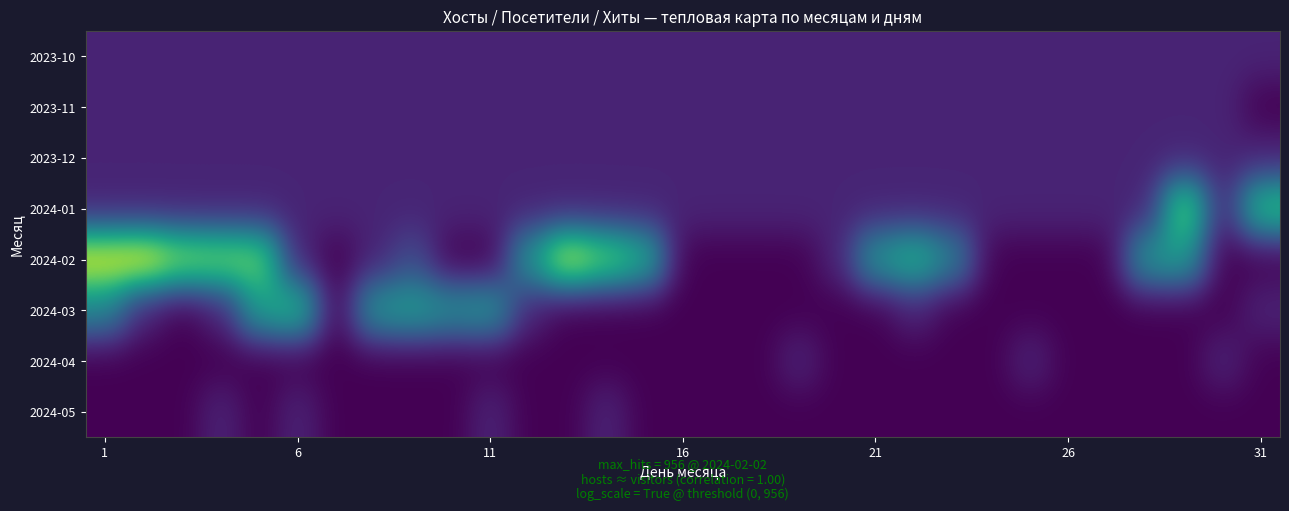

Reading left to right, what are all the values shown in this chart?

2023-10: 0.7	0.7	0.7	0.7	0.7	0.7	0.7	0.7	0.7	0.7	0.7	0.7	0.7	0.7	0.7	0.7	0.7	0.7	0.7	0.7	0.7	0.7	0.7	0.7	0.7	0.7	0.7	0.7	0.7	0.7	0.7
2023-11: 0.7	0.7	0.7	0.7	0.7	0.7	0.7	0.7	0.7	0.7	0.7	0.7	0.7	0.7	0.7	0.7	0.7	0.7	0.7	0.7	0.7	0.7	0.7	0.7	0.7	0.7	0.7	0.7	0.7	0.7	0.0
2023-12: 0.7	0.7	0.7	0.7	0.7	0.7	0.7	0.7	0.7	0.7	0.7	0.7	0.7	0.7	0.7	0.7	0.7	0.7	0.7	0.7	0.7	0.7	0.7	0.7	0.7	0.7	0.7	0.7	0.7	0.7	0.7
2024-01: 0.7	0.7	0.7	0.7	0.7	0.7	0.7	0.7	0.7	0.7	0.7	0.7	0.7	0.7	0.7	0.7	0.7	0.7	0.7	0.7	0.7	0.7	0.7	0.7	0.7	0.7	0.7	0.7	5.5	0.7	4.8
2024-02: 6.7	6.9	5.7	5.6	5.4	0.7	0.0	0.7	1.6	0.0	0.0	3.6	6.5	5.3	4.3	0.0	0.0	0.0	0.0	0.7	3.6	4.4	3.0	0.0	0.0	0.0	0.0	3.6	3.8	0.0	0.0
2024-03: 3.1	0.7	0.0	0.7	3.9	4.6	0.0	3.6	3.8	3.3	3.6	0.7	0.0	0.0	0.0	0.0	0.0	0.0	0.0	0.0	0.0	0.7	0.0	0.0	0.0	0.0	0.0	0.0	0.0	0.0	0.7
2024-04: 0.0	0.0	0.0	0.0	0.0	0.0	0.0	0.0	0.0	0.0	0.0	0.0	0.0	0.0	0.0	0.0	0.0	0.0	0.7	0.0	0.0	0.0	0.0	0.0	0.7	0.0	0.0	0.0	0.0	0.7	0.0
2024-05: 0.0	0.0	0.0	0.7	0.0	0.7	0.0	0.0	0.0	0.0	0.7	0.0	0.0	0.7	0.0	0.0	0.0	0.0	0.0	0.0	0.0	0.0	0.0	0.0	0.0	0.0	0.0	0.0	0.0	0.0	0.0